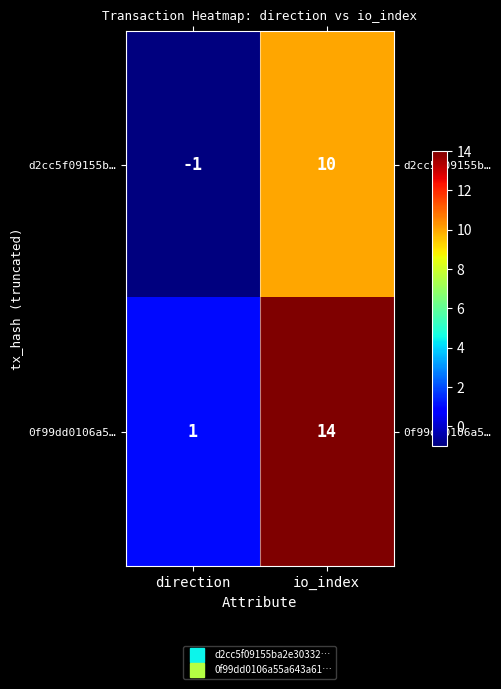

List the series in order of their overall mean, highest first.

0f99dd0106a5…, d2cc5f09155b…